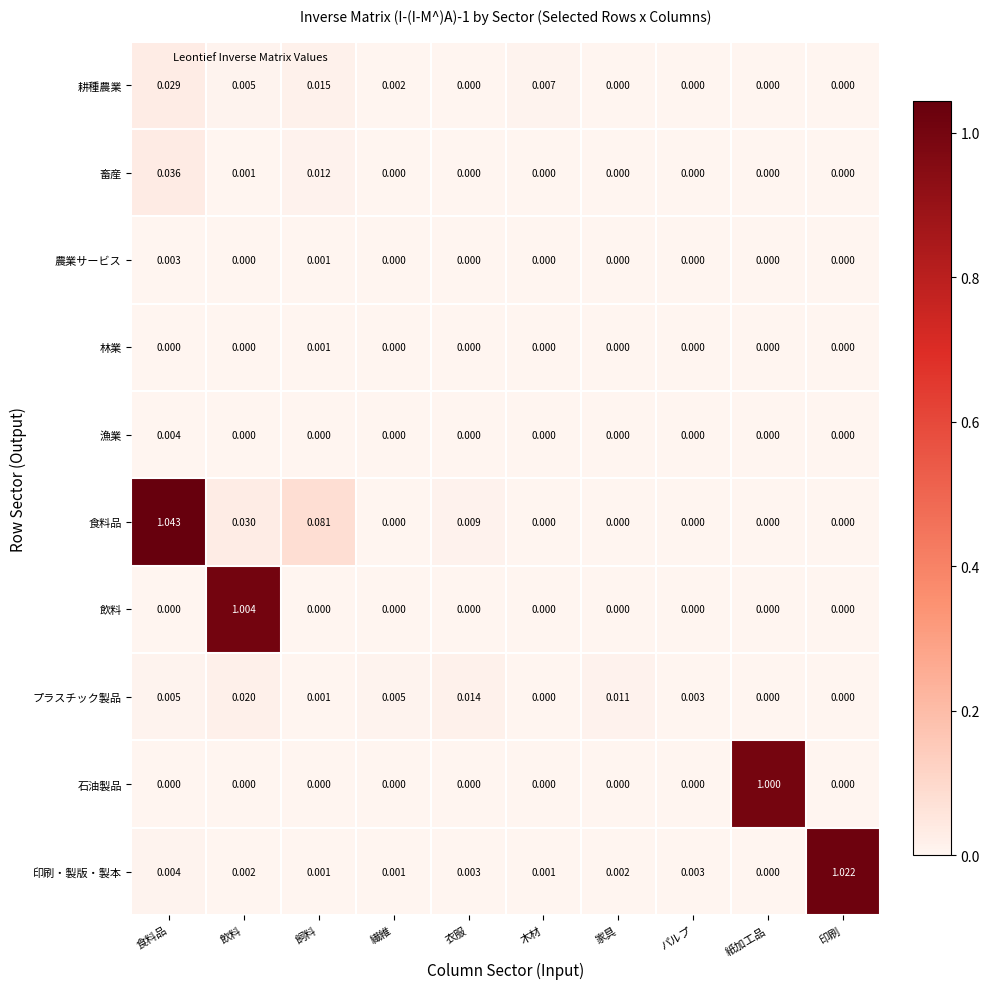

How many series are shown in this chart?

10